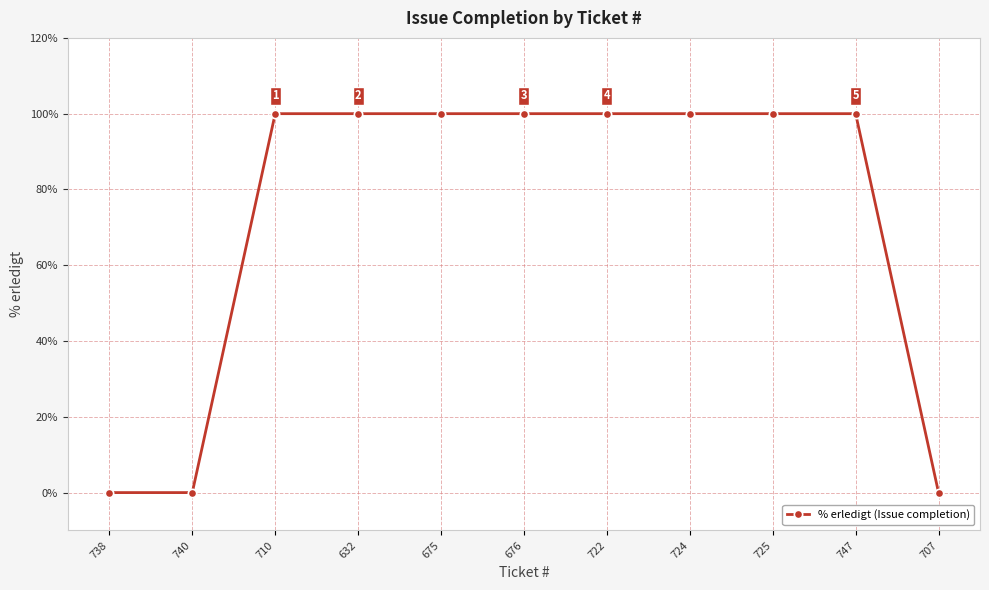

Does the chart have visible grid lines?

Yes